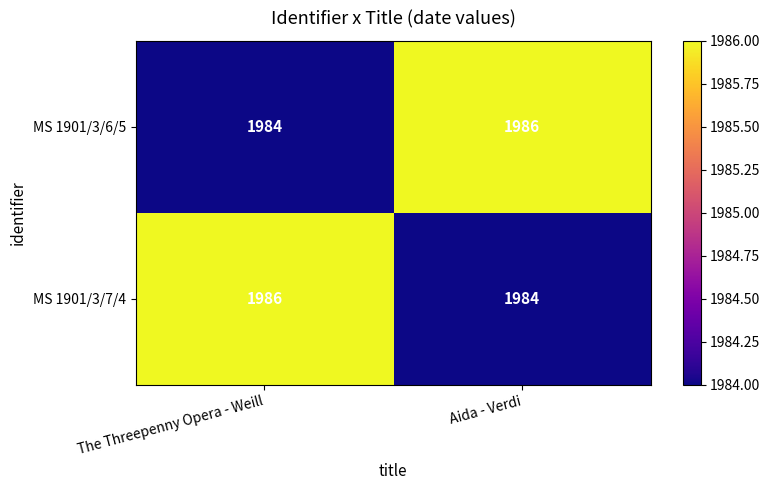

At which label does MS 1901/3/6/5 reach its peak?

Aida - Verdi